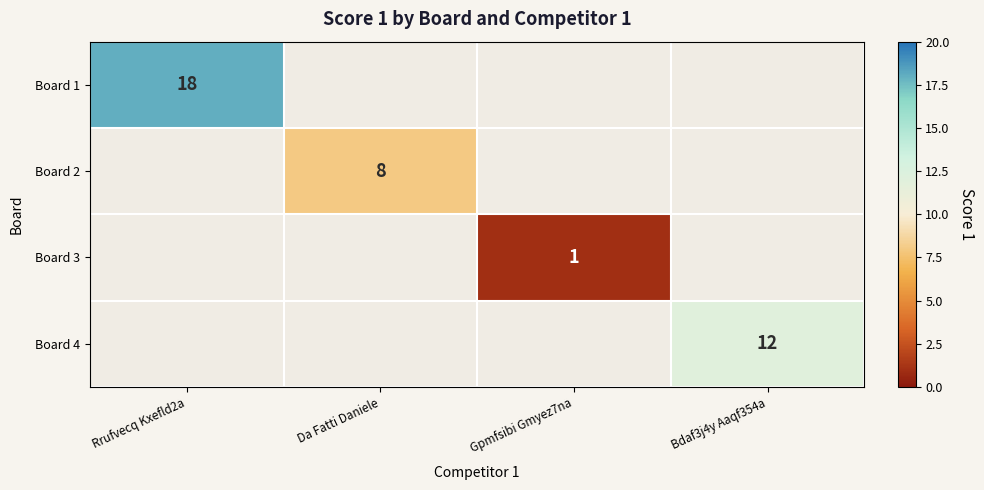

Is it true that Board 2 equals 8.0 at Da Fatti Daniele?

True